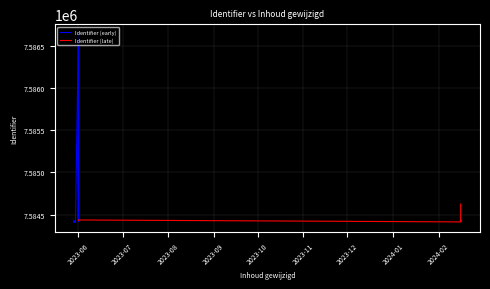

List the series in order of their overall mean, lowest first.

Identifier (late), Identifier (early)